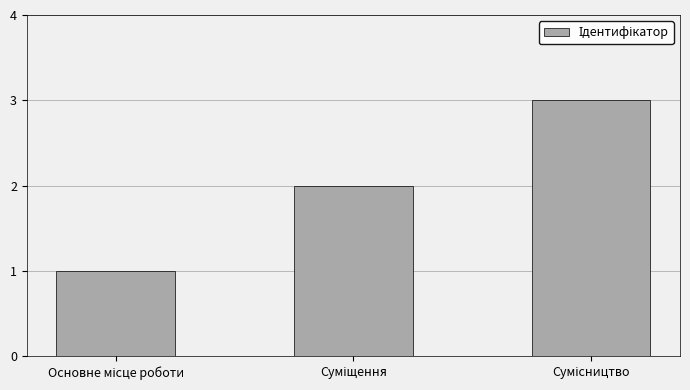

What is the greatest value displayed?

3